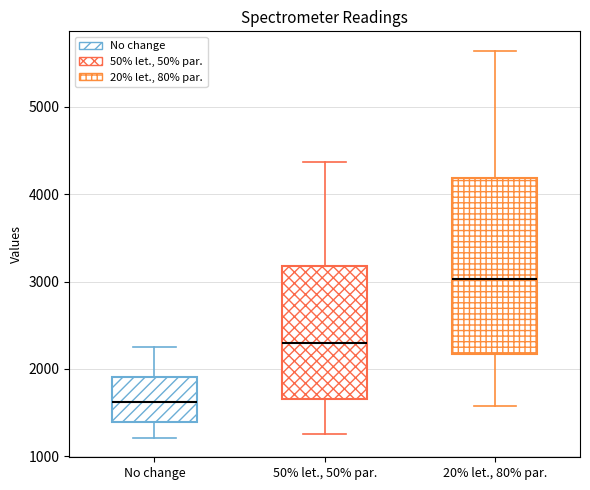

Where is the lower edge of the box for No change on the y-axis? The values are not printed on the chart, so give them approximately, as read against the axis.

1400